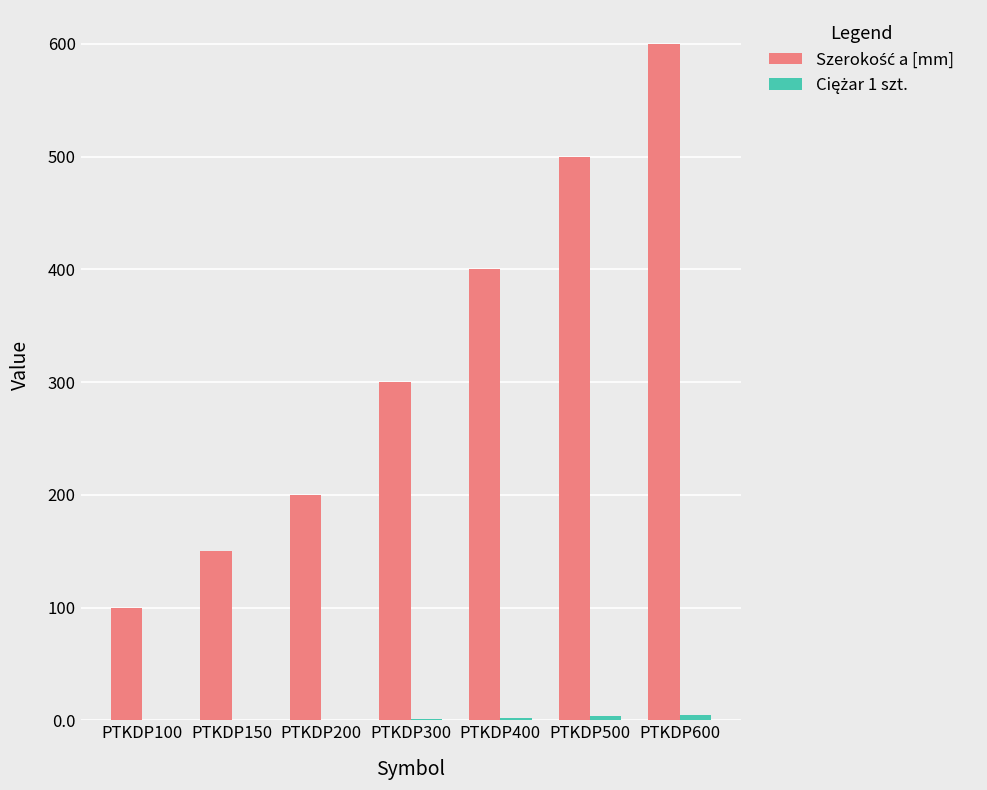

At which category is the sum across all series the highest?

PTKDP600